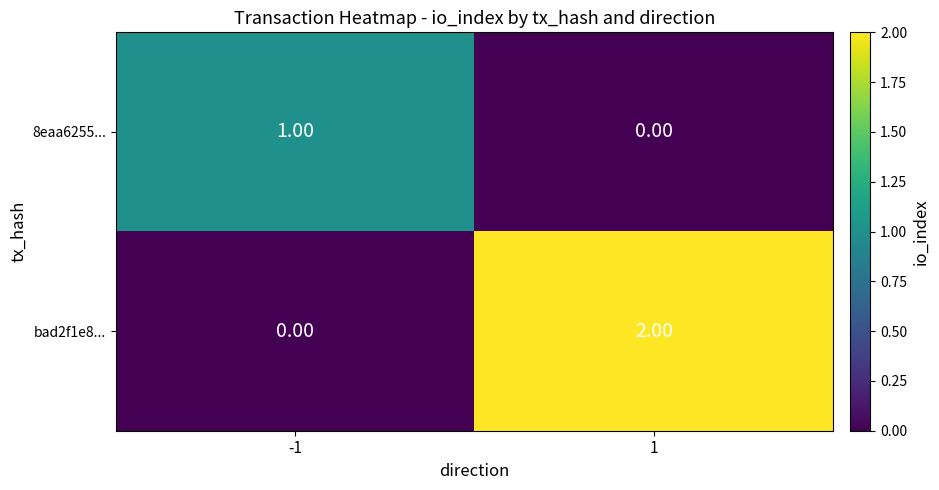

What is the difference between the highest and lowest values at 1?

2